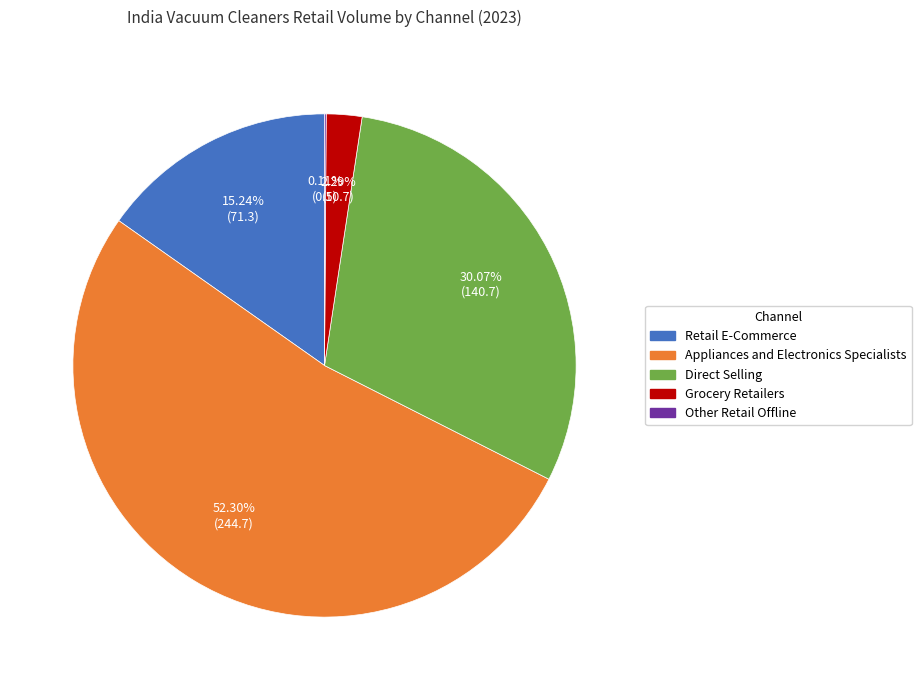

To the nearest percent, what is the average slice percentage?

20%